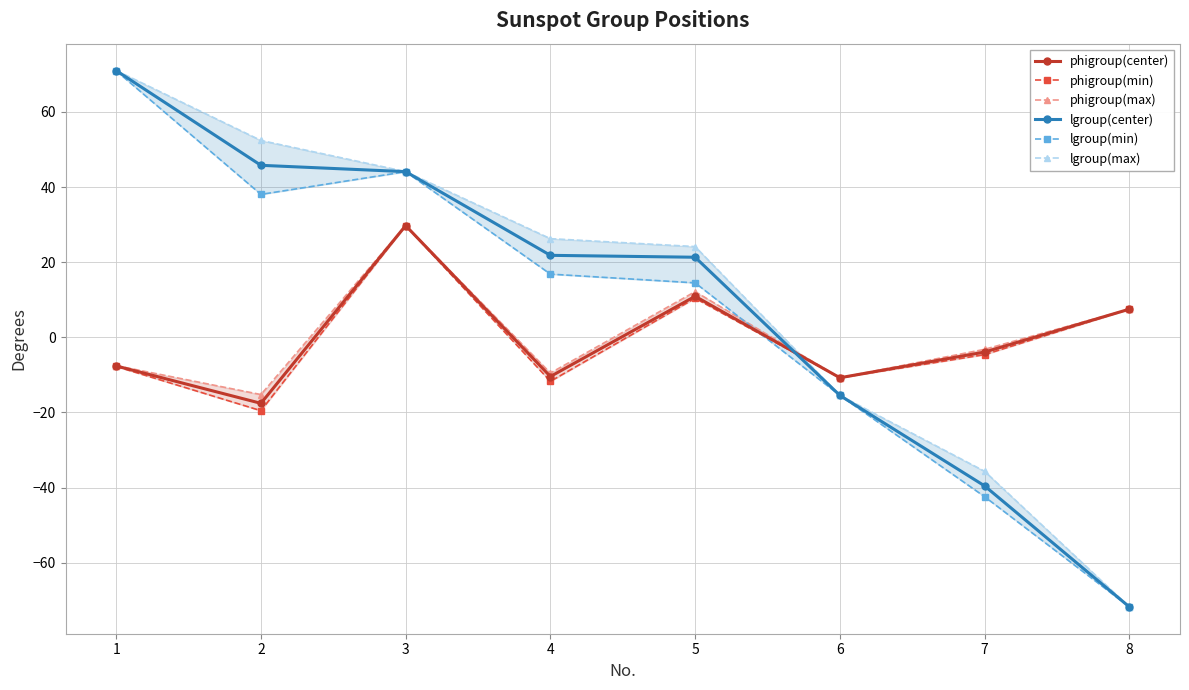

Between 4 and 1, which is larger?

1